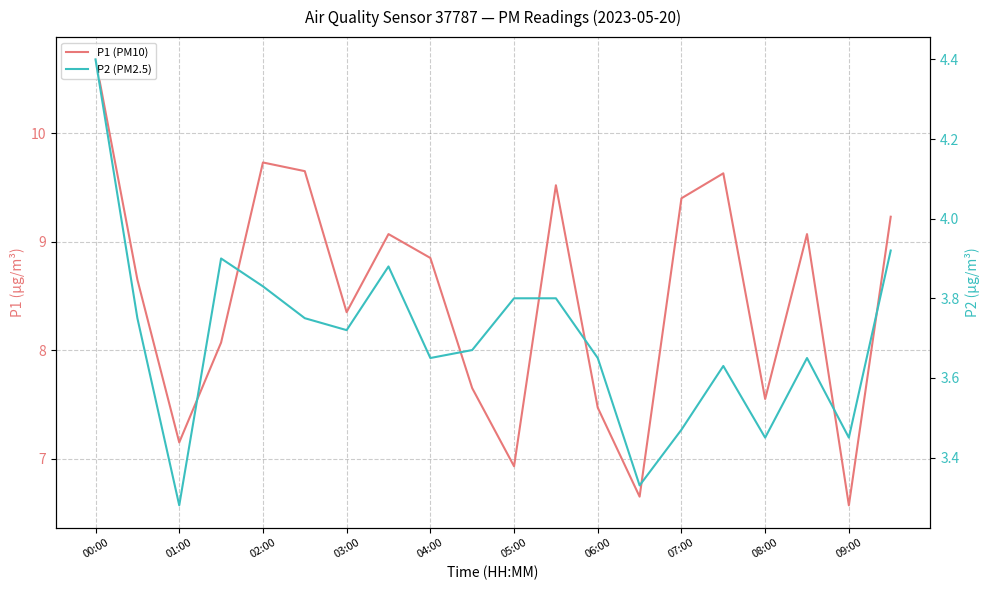

At 13, list the series in order from smallest to largest.

P2 (PM2.5), P1 (PM10)